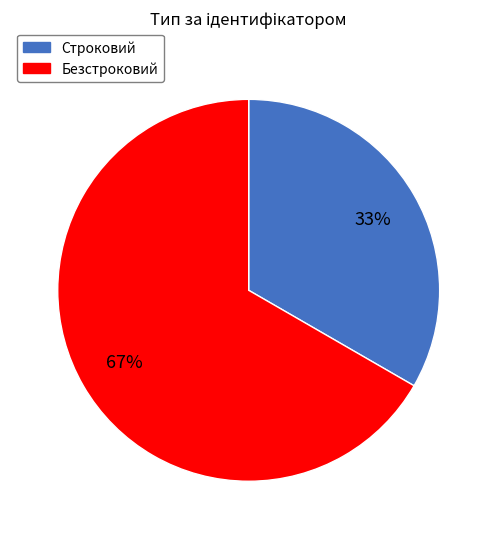

Is it true that Строковий is 26% of the pie?

False